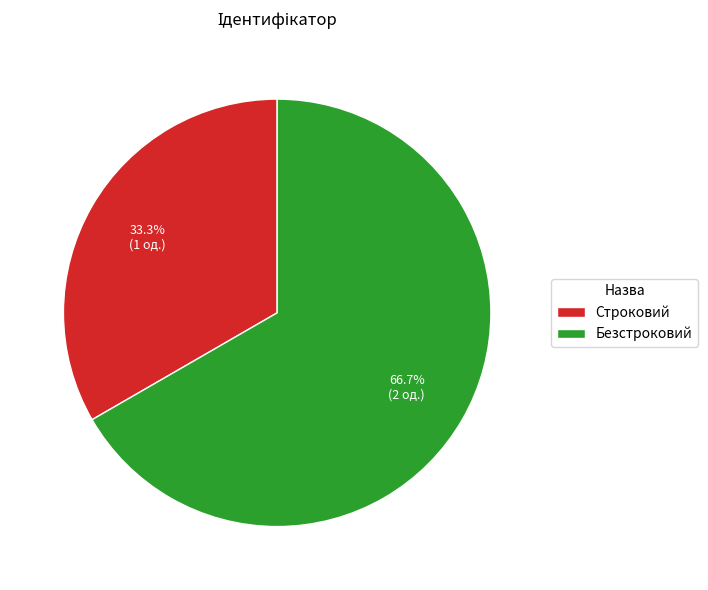

The Безстроковий slice represents 77% of the pie. True or false?

False